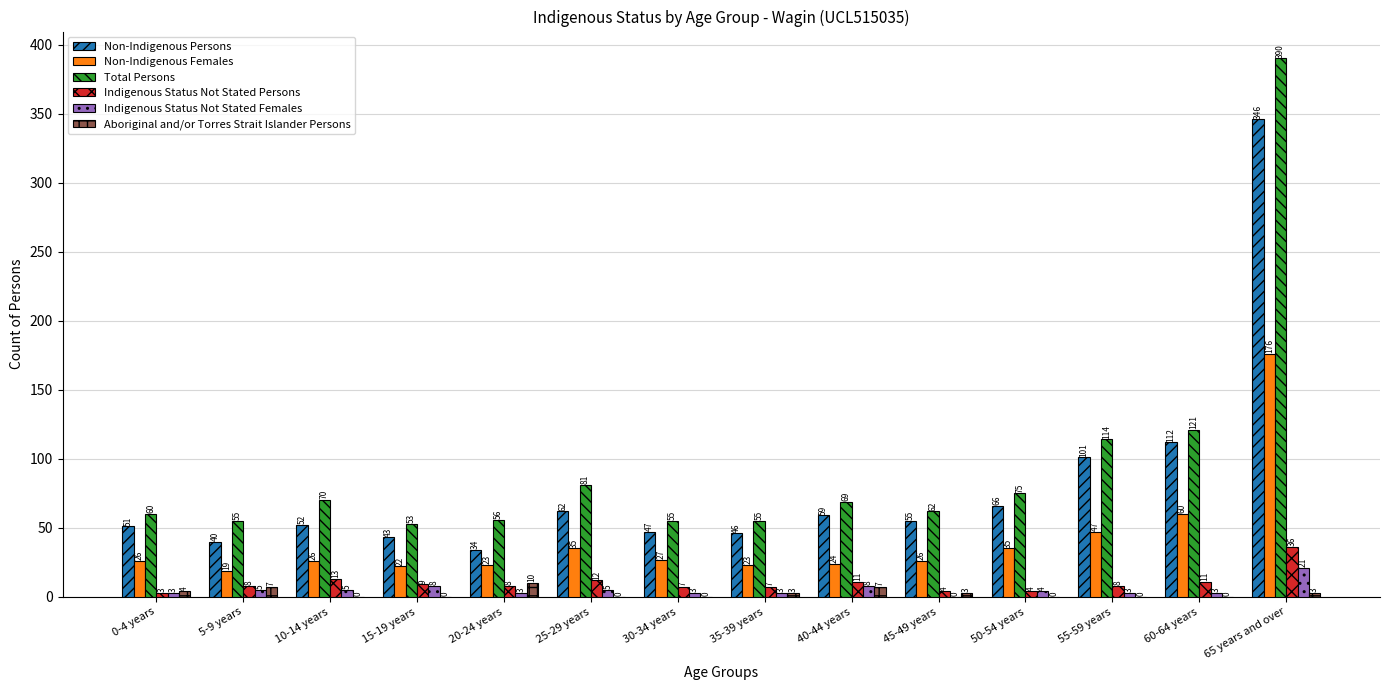

How many groups of bars are there?

14